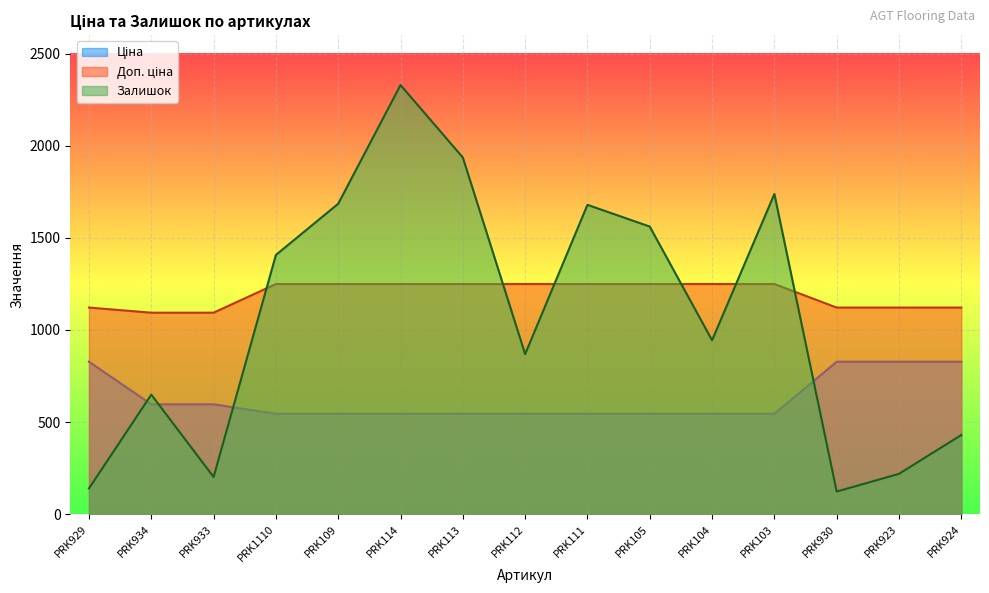

Reading right to left, list all the values displayed in this chart.

Ціна: PRK924=827.6	PRK923=827.6	PRK930=827.6	PRK103=545.0	PRK104=545.0	PRK105=545.0	PRK111=545.0	PRK112=545.0	PRK113=545.0	PRK114=545.0	PRK109=545.0	PRK1110=545.0	PRK933=596.5	PRK934=596.5	PRK929=827.6
Доп. ціна: PRK924=1121.5	PRK923=1121.5	PRK930=1121.5	PRK103=1249.1	PRK104=1249.1	PRK105=1249.1	PRK111=1249.1	PRK112=1249.1	PRK113=1249.1	PRK114=1249.1	PRK109=1249.1	PRK1110=1249.1	PRK933=1093.7	PRK934=1093.7	PRK929=1121.5
Залишок: PRK924=430.0	PRK923=219.0	PRK930=123.0	PRK103=1738.0	PRK104=944.0	PRK105=1561.0	PRK111=1679.0	PRK112=869.0	PRK113=1936.0	PRK114=2329.0	PRK109=1685.0	PRK1110=1407.0	PRK933=202.0	PRK934=649.0	PRK929=140.0